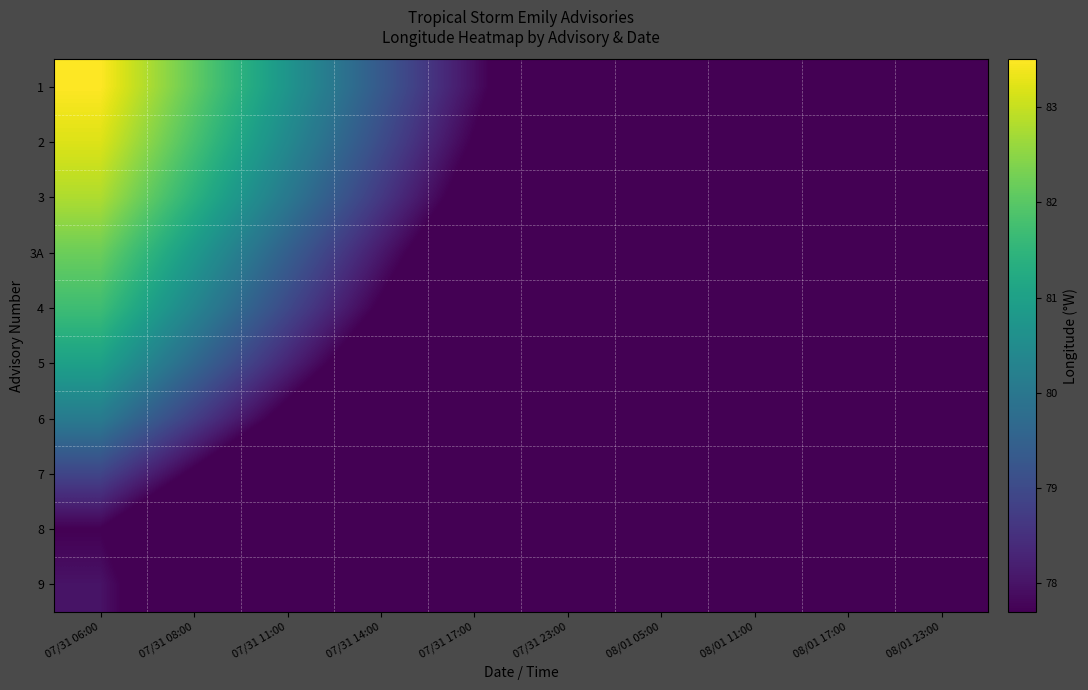

At 07/31 14:00, list the series in order from largest to smallest.

1, 2, 3, 3A, 4, 5, 6, 7, 9, 8